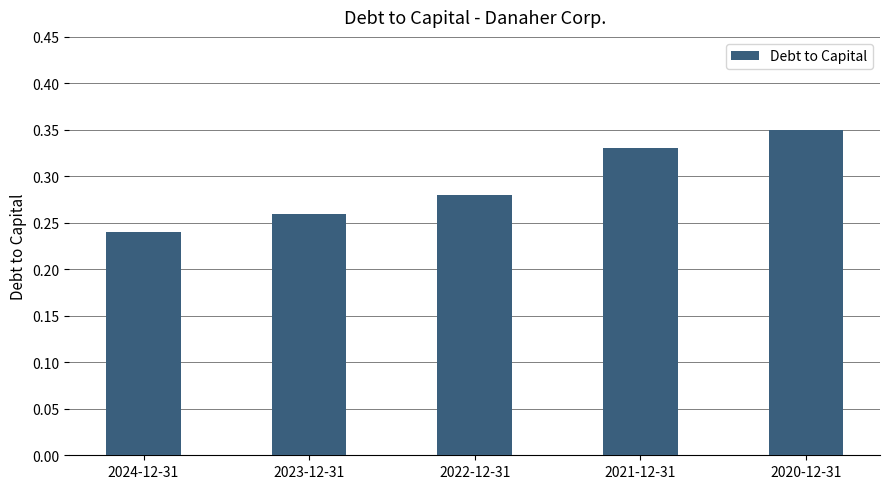

Between 2022-12-31 and 2020-12-31, which is larger?

2020-12-31